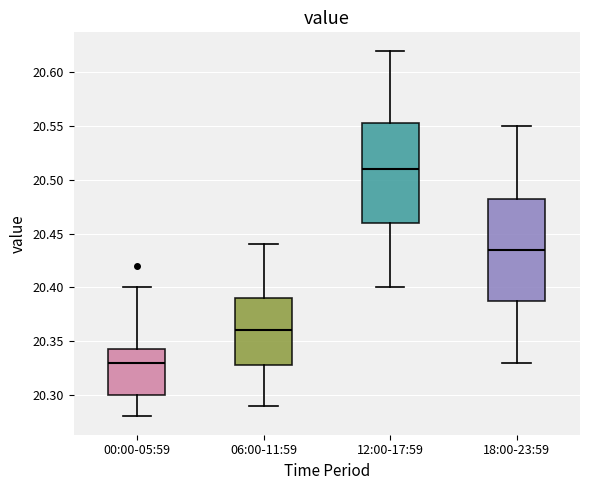

Reading left to right, transcribe this box plot: for each box, give where its median line is, the range the box spans, and where its two whiskers end, as read against the y-axis. The values are not printed on the chart, so give them approximately, as read against the axis.

00:00-05:59: median 20.330, box 20.300 to 20.345, whiskers 20.280 to 20.400
06:00-11:59: median 20.360, box 20.330 to 20.390, whiskers 20.290 to 20.440
12:00-17:59: median 20.510, box 20.460 to 20.555, whiskers 20.400 to 20.620
18:00-23:59: median 20.435, box 20.390 to 20.485, whiskers 20.330 to 20.550